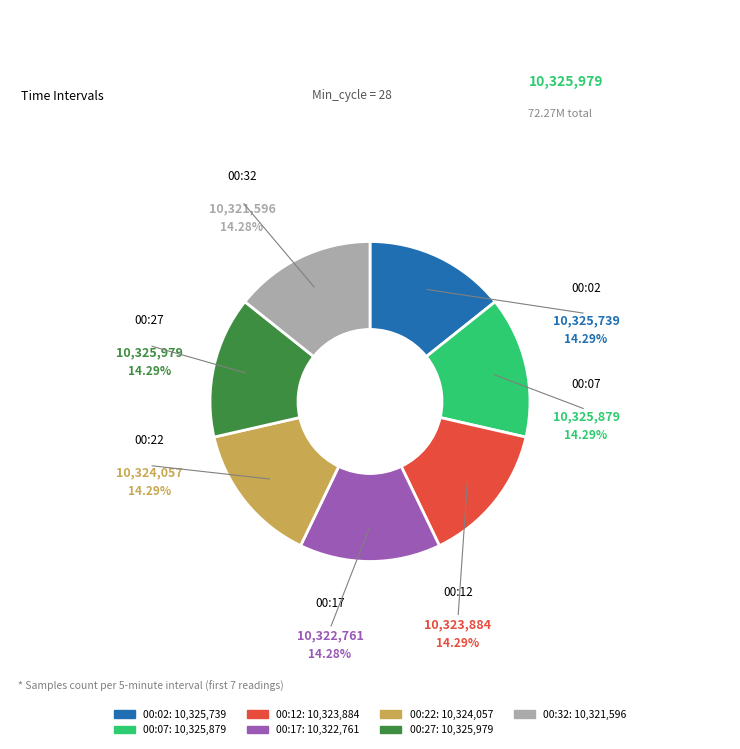

How many slices are in this pie chart?

7